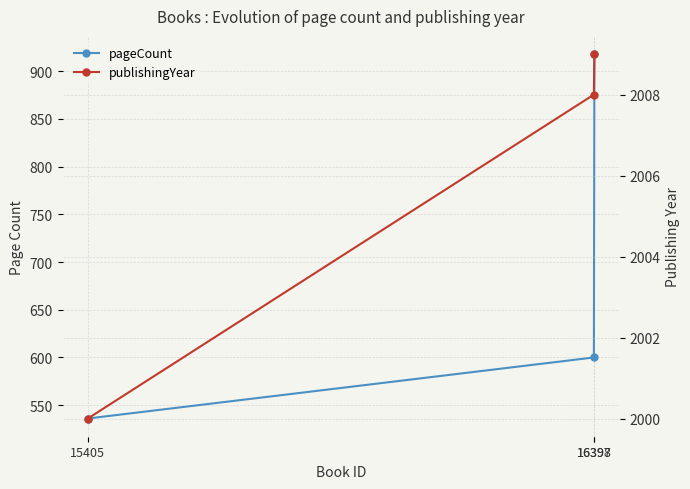

Between 16397 and 16398, which is larger?

16398